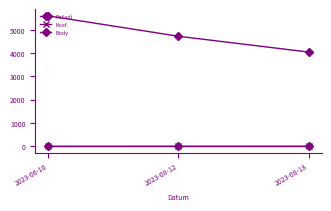

Which category has the lowest value across all series?

2023-06-10